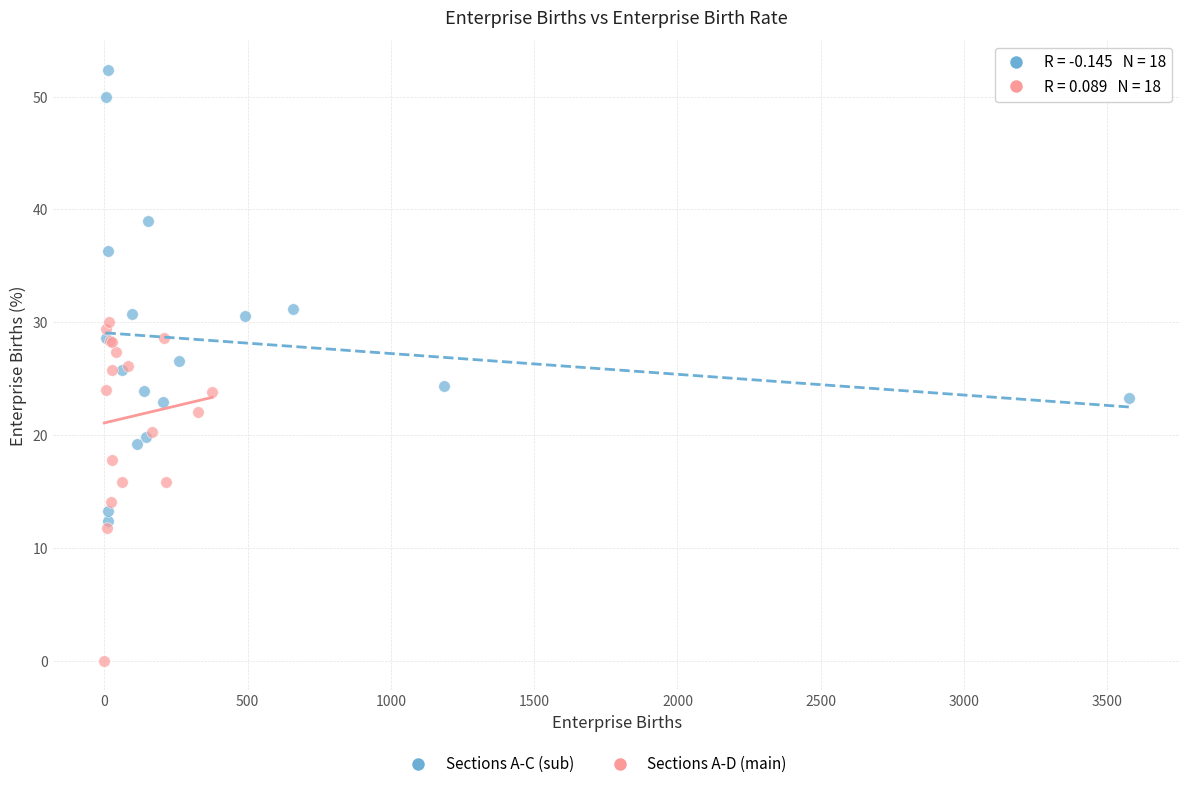

Which series reaches the minimum Y coordinate?

Sections A-D (main)